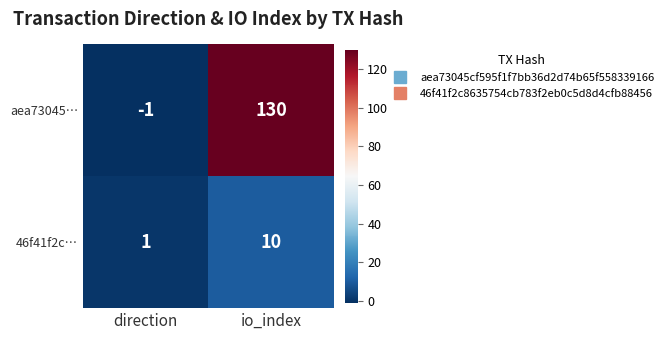

Between direction and io_index, which series saw the biggest shift?

aea73045…